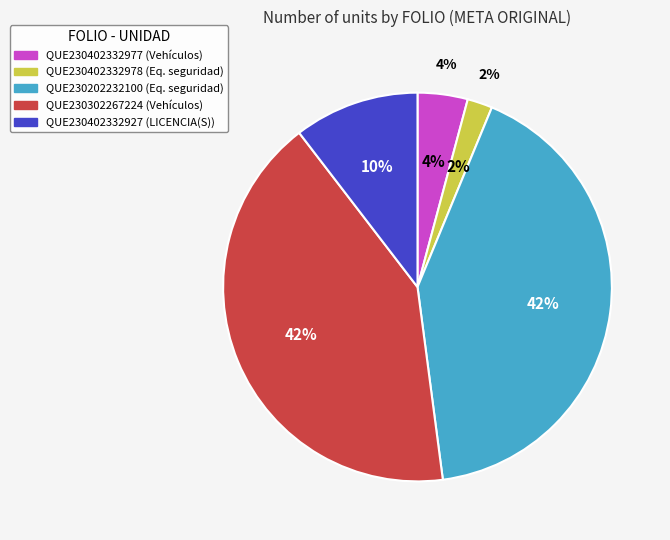

To the nearest percent, what is the difference between the largest and smallest slice percentages?

40%